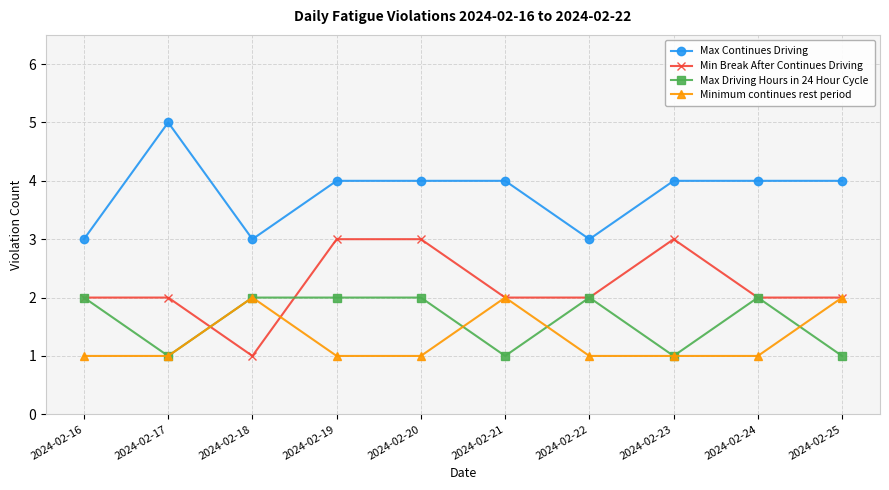

Which label corresponds to the largest value in the chart?

2024-02-17